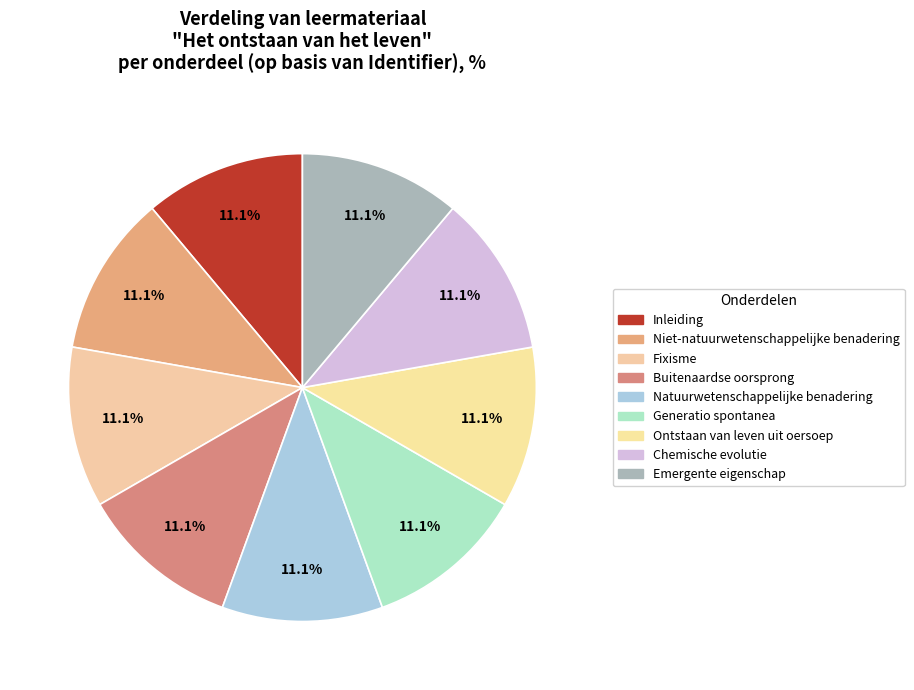

How many slices are in this pie chart?

9